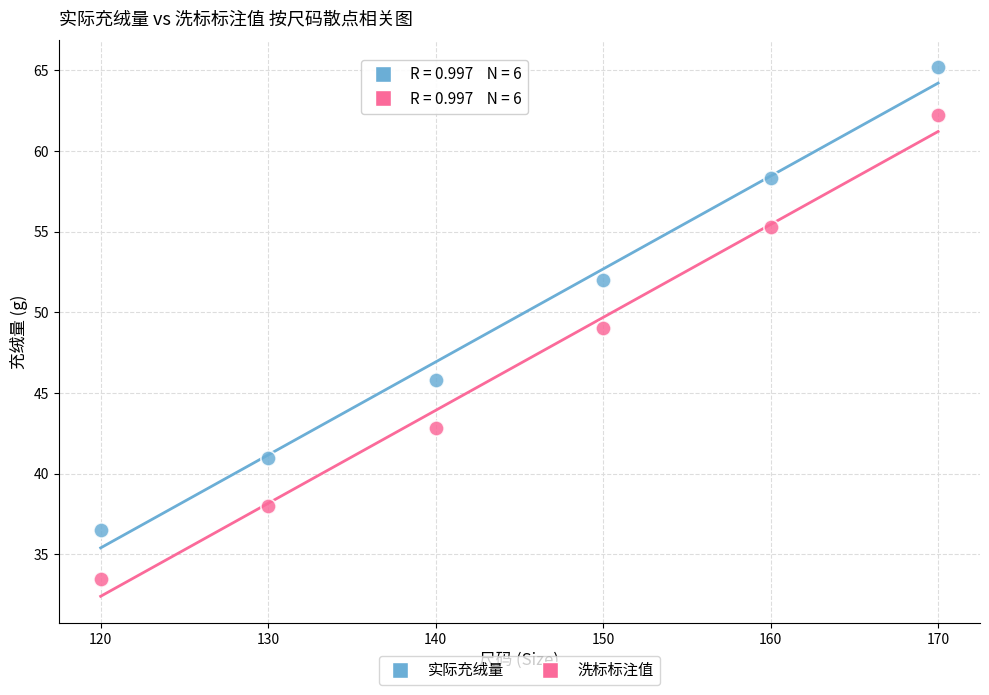

Which series contains the lowest Y value?

洗标标注值